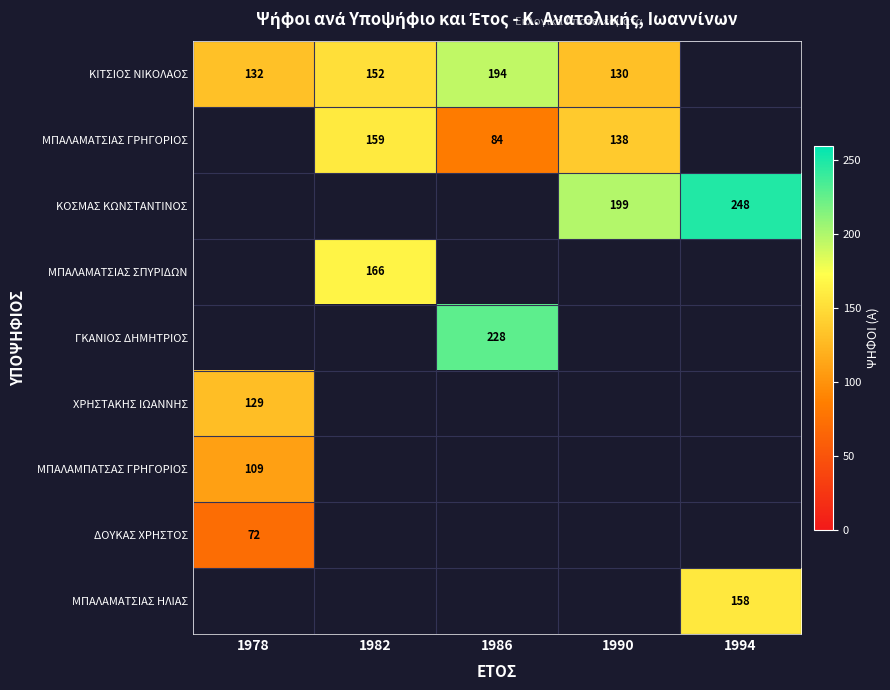

The value of ΧΡΗΣΤΑΚΗΣ ΙΩΑΝΝΗΣ at 1978 is 61.4. True or false?

False